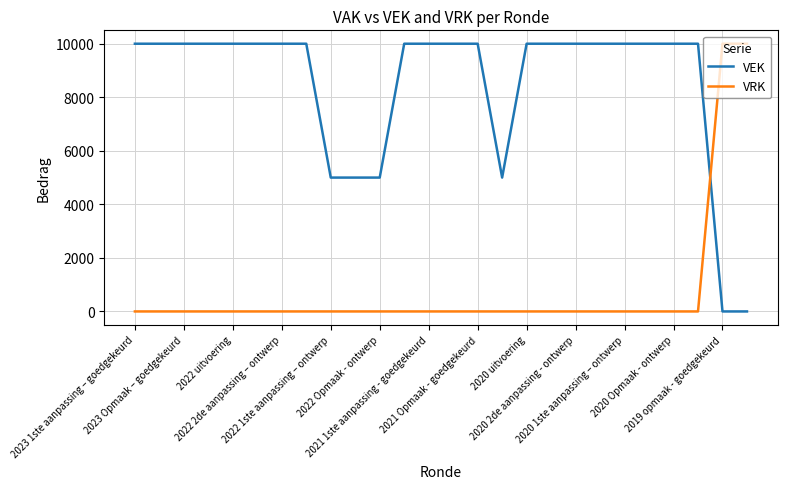

What is the difference between the maximum and minimum values in the VEK series?

10000